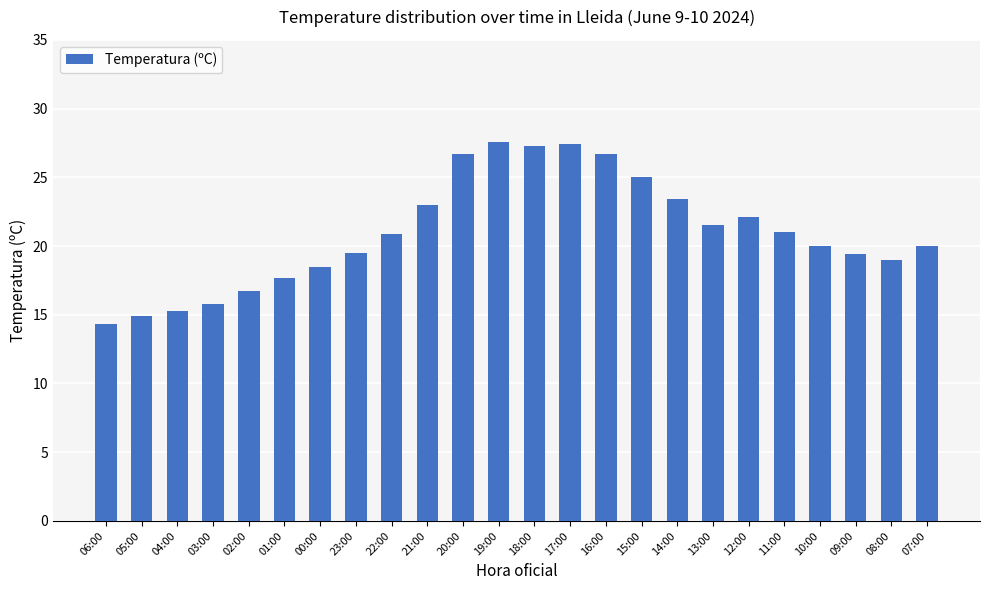

Does the chart contain stacked bars?

No